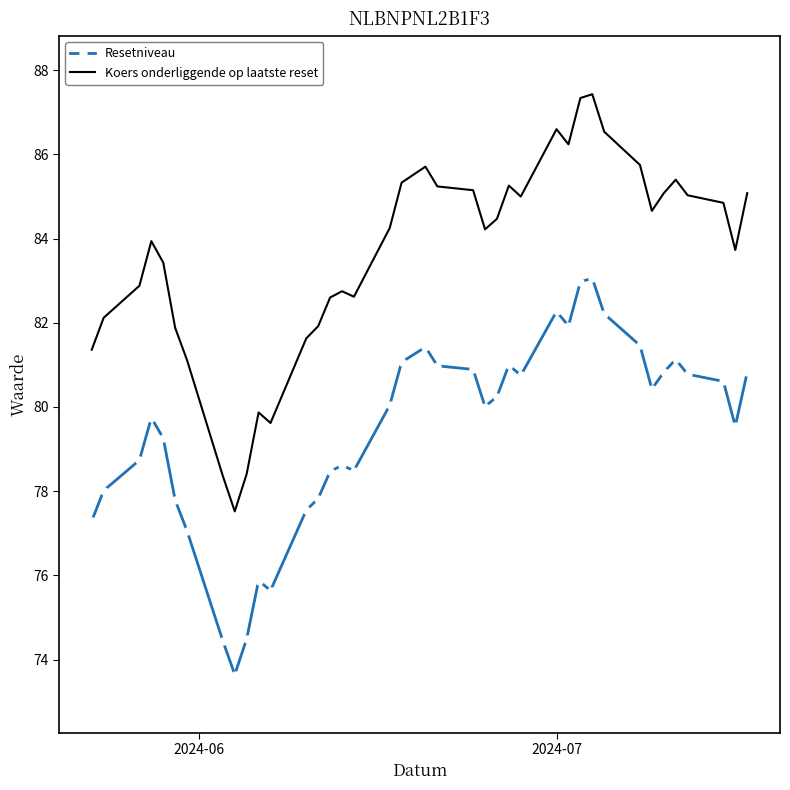

Which series has the largest total across all categories?

Koers onderliggende op laatste reset